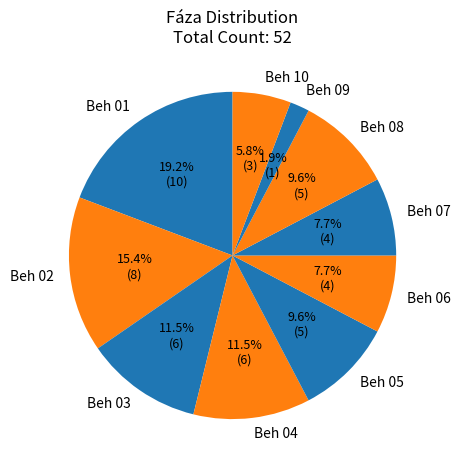

Which category has the biggest portion of the pie?

Beh 01